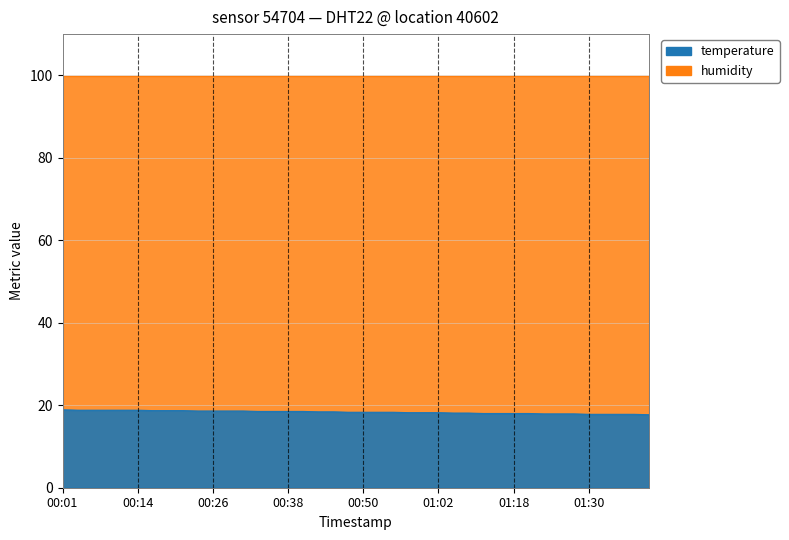

Rank the categories by value from lowest to highest.

01:40, 01:30, 01:32, 01:35, 01:37, 01:23, 01:25, 01:28, 01:13, 01:15, 01:18, 01:20, 01:08, 01:10, 00:58, 01:00, 01:02, 00:48, 00:50, 00:53, 00:55, 00:43, 00:45, 00:33, 00:36, 00:38, 00:40, 00:23, 00:26, 00:28, 00:31, 00:16, 00:19, 00:21, 00:04, 00:06, 00:09, 00:11, 00:14, 00:01